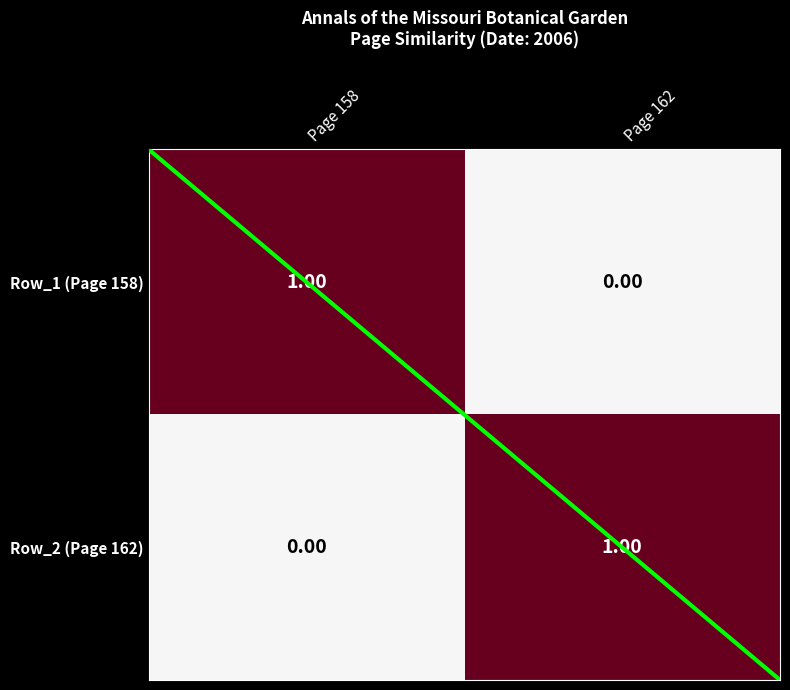

At Page 162, list the series in order from smallest to largest.

Row_1 (Page 158), Row_2 (Page 162)